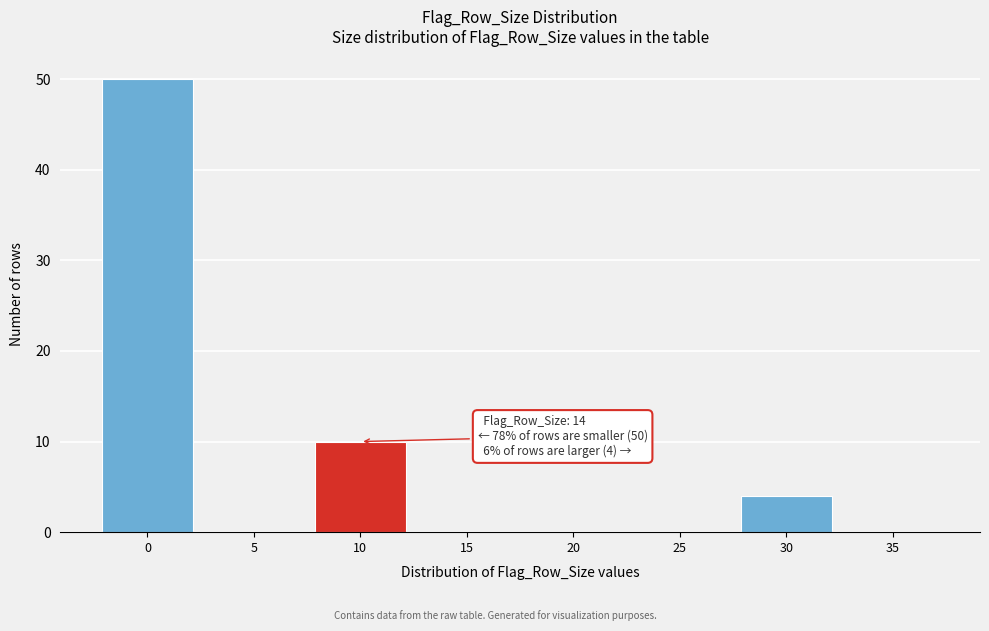

Reading left to right, transcribe all the data shown in this chart.

0=50	5=0	10=10	15=0	20=0	25=0	30=4	35=0